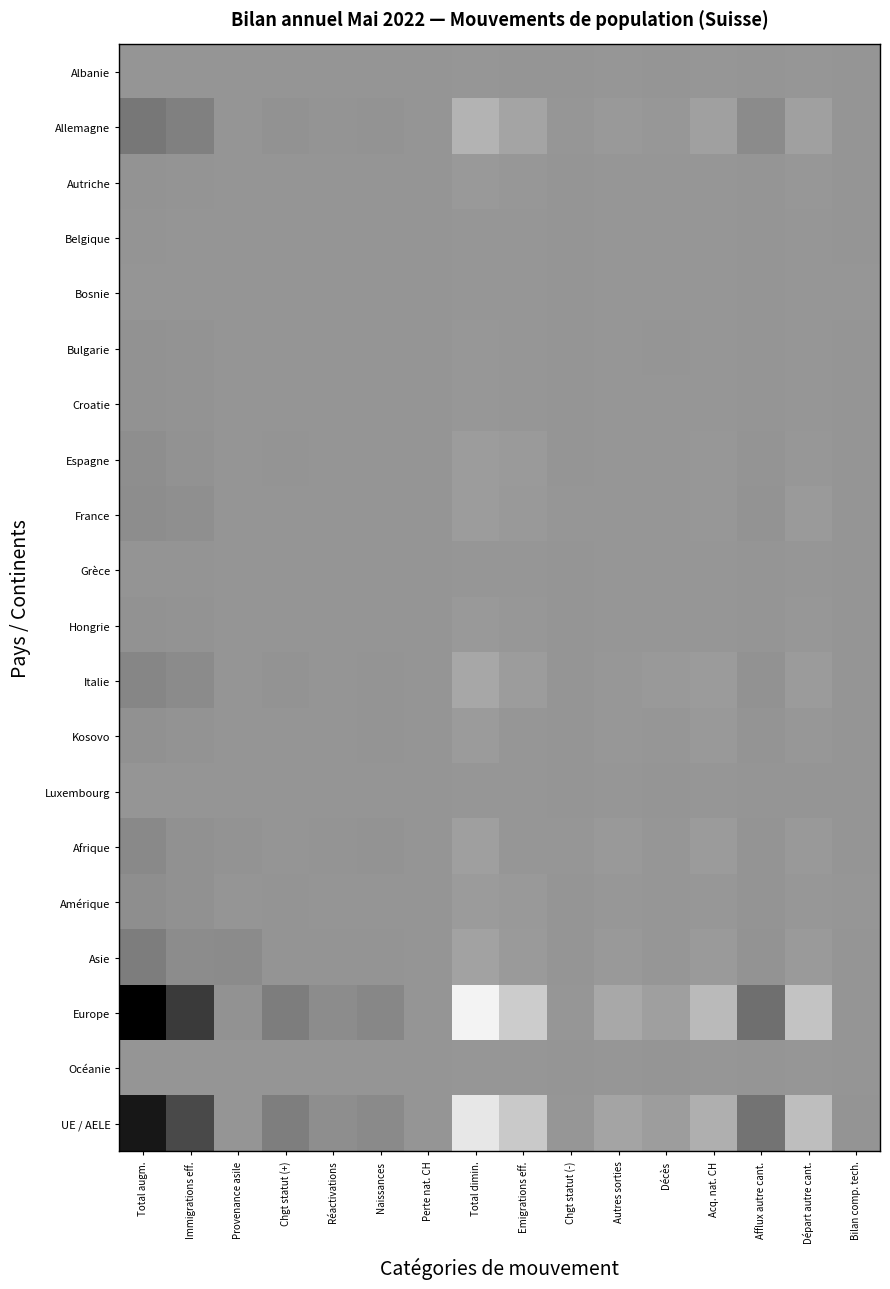

Which series has the largest total across all categories?

Europe